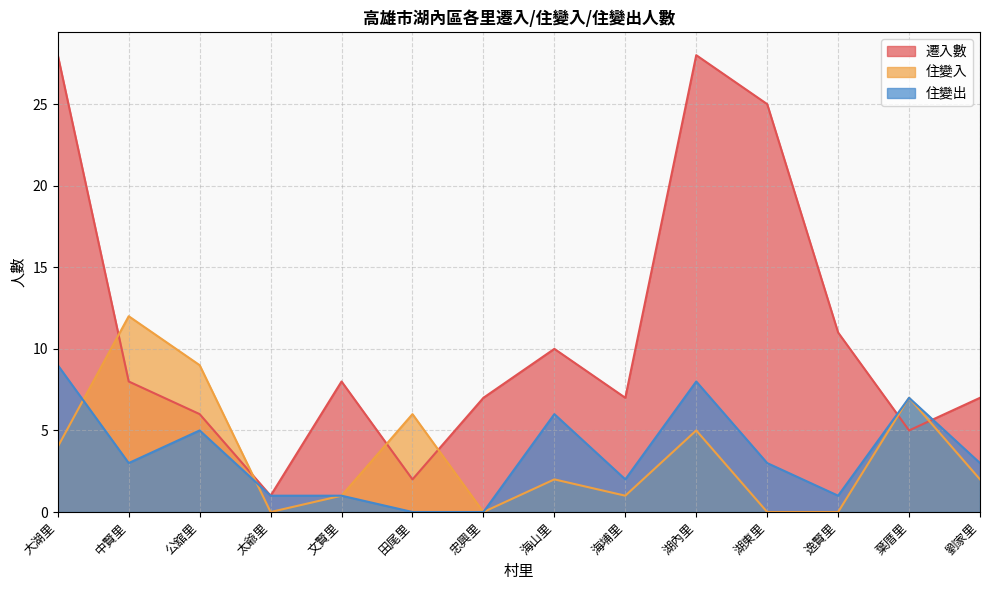

What is the label of the 13th point from the left?

葉厝里